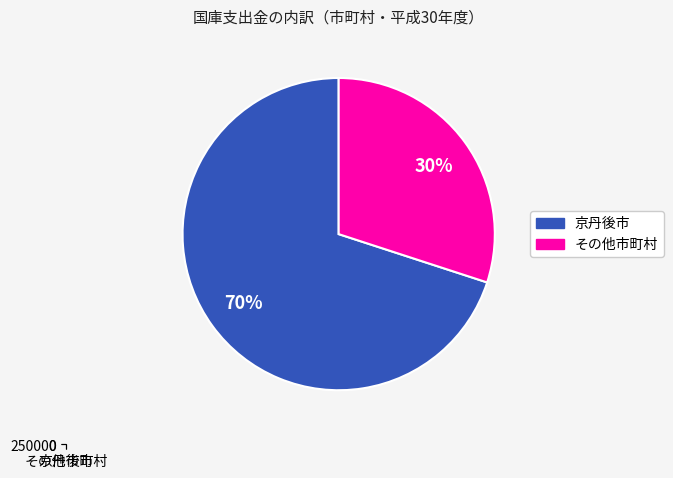

Which slice represents more than half of the pie?

京丹後市